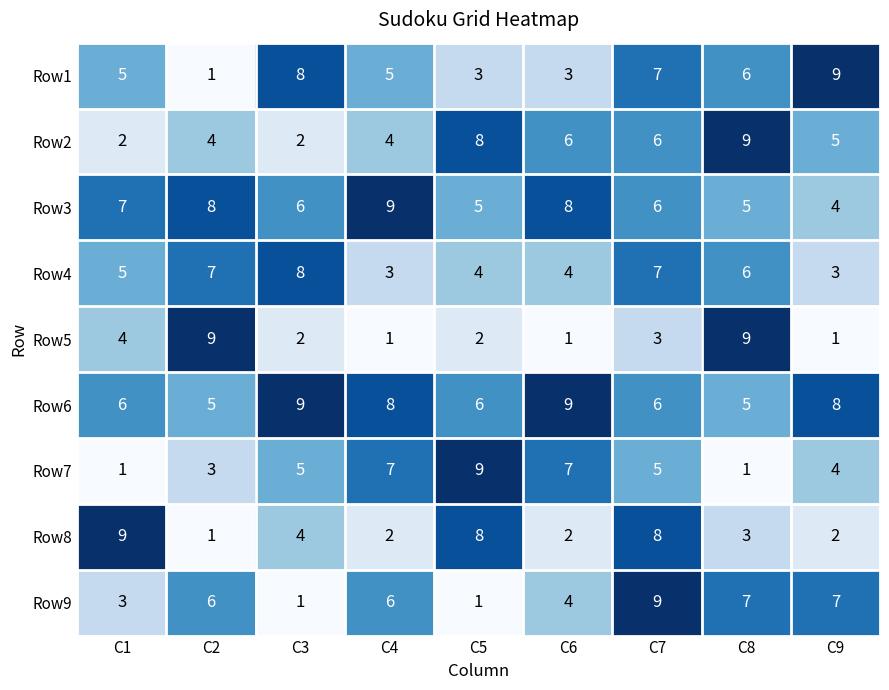

At how many categories does at least one series exceed 1?

9